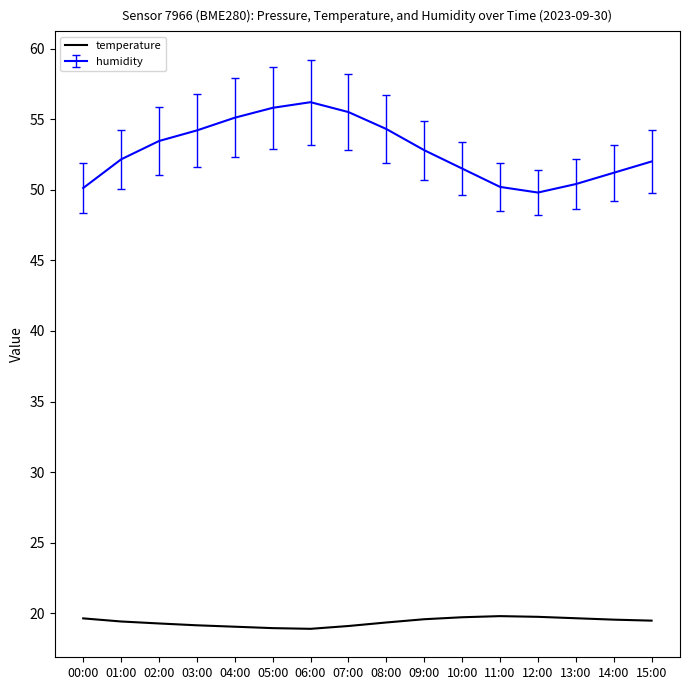

List the series in order of their peak value, highest first.

humidity, temperature